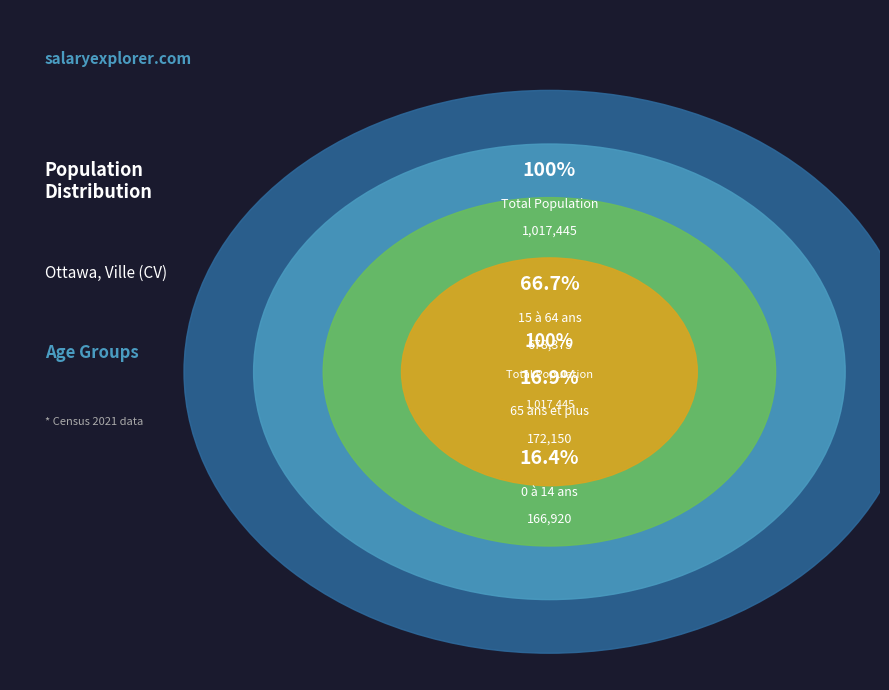

Do 0 à 14 ans and 15 à 64 ans together represent more than half of the pie?

Yes